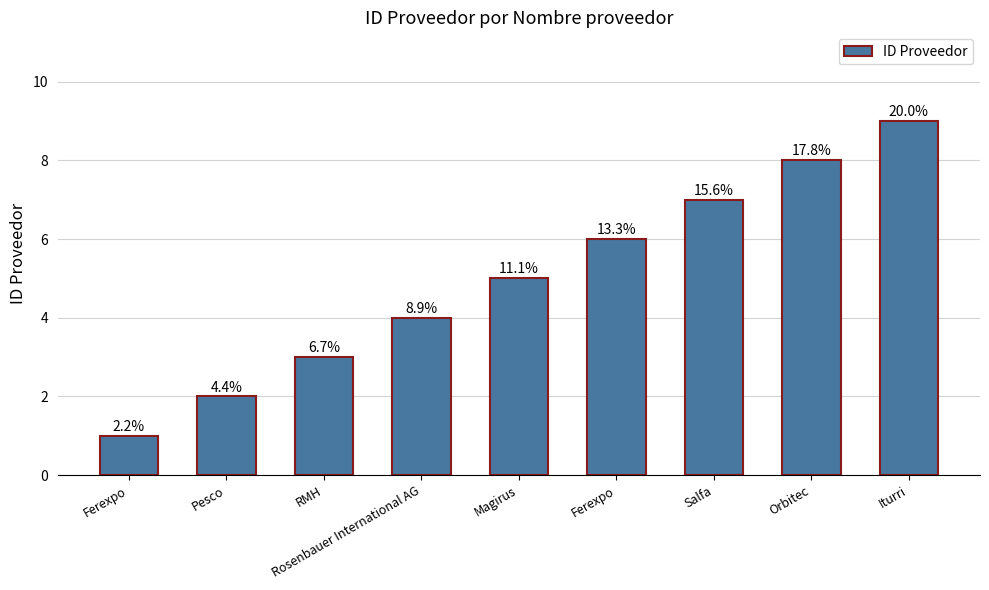

Are the bars horizontal?

No